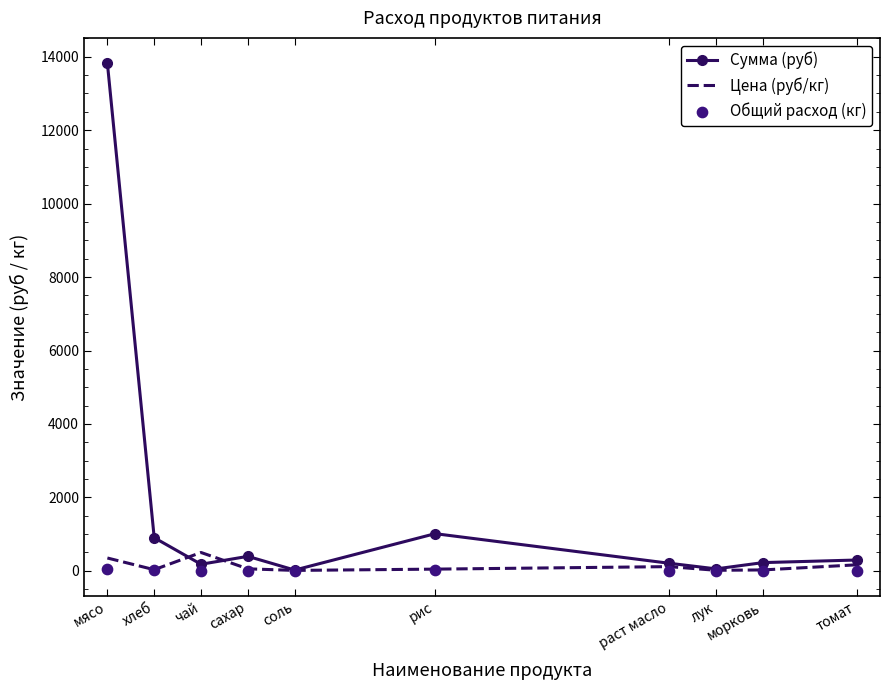

At how many categories does at least one series exceed 10780?

1